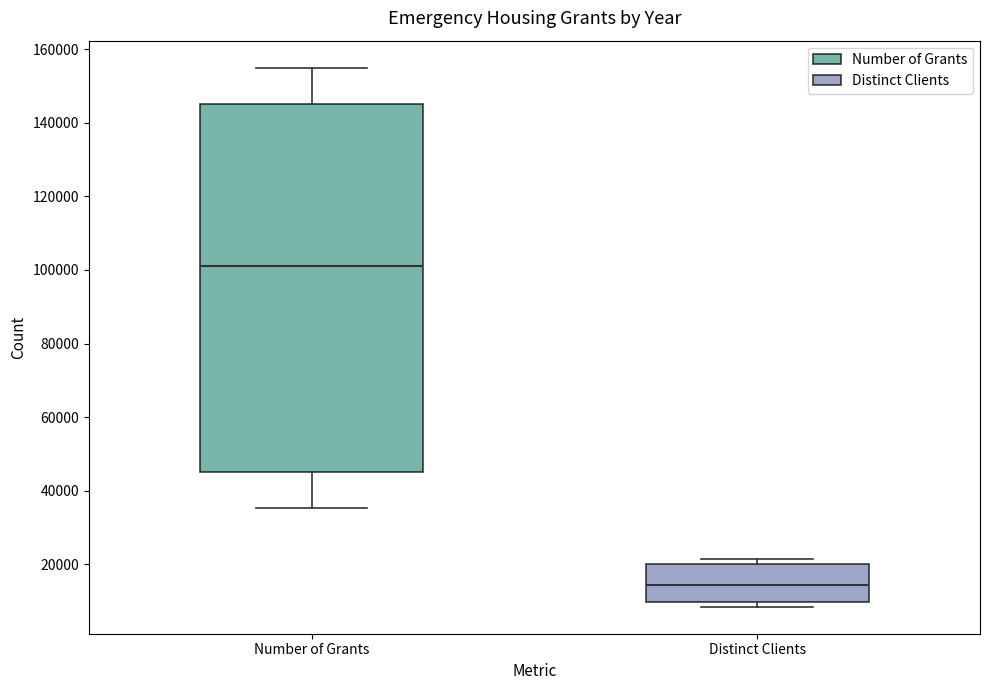

Where is the upper edge of the box for Distinct Clients on the y-axis? The values are not printed on the chart, so give them approximately, as read against the axis.

20000